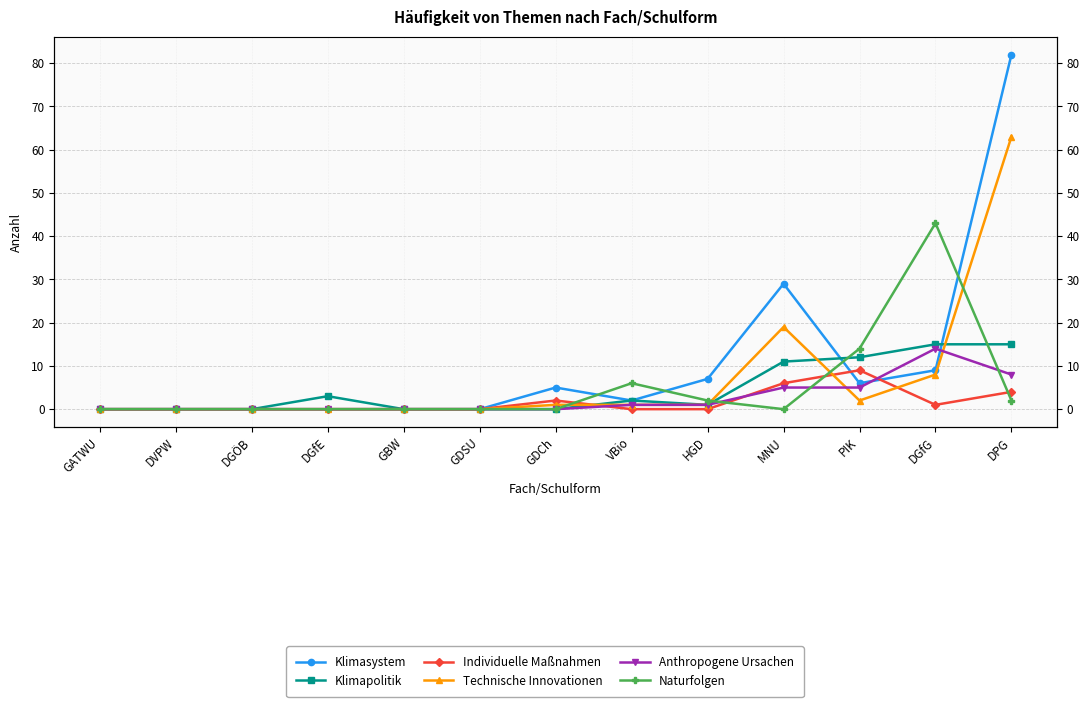

What is the total value across all series at DGfE?

3